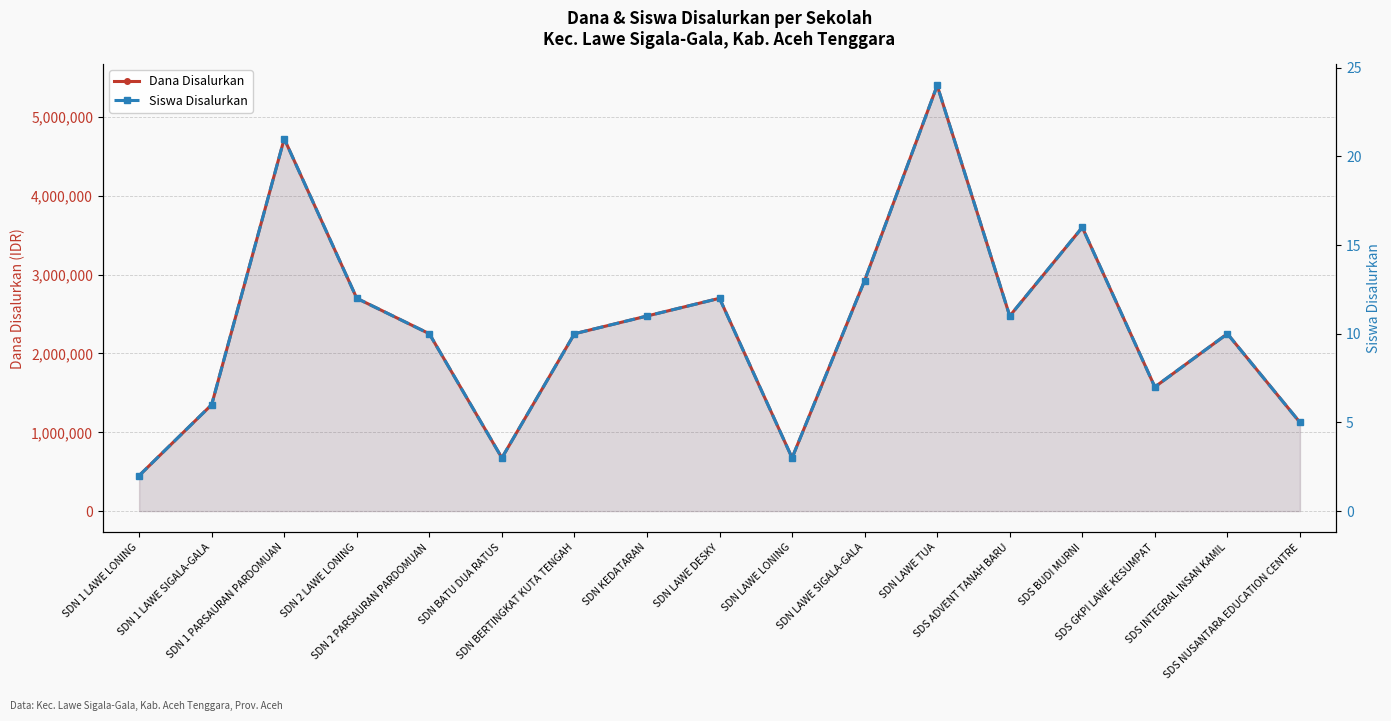

Which series changed the most between SDN LAWE TUA and SDS INTEGRAL INSAN KAMIL?

Dana Disalurkan